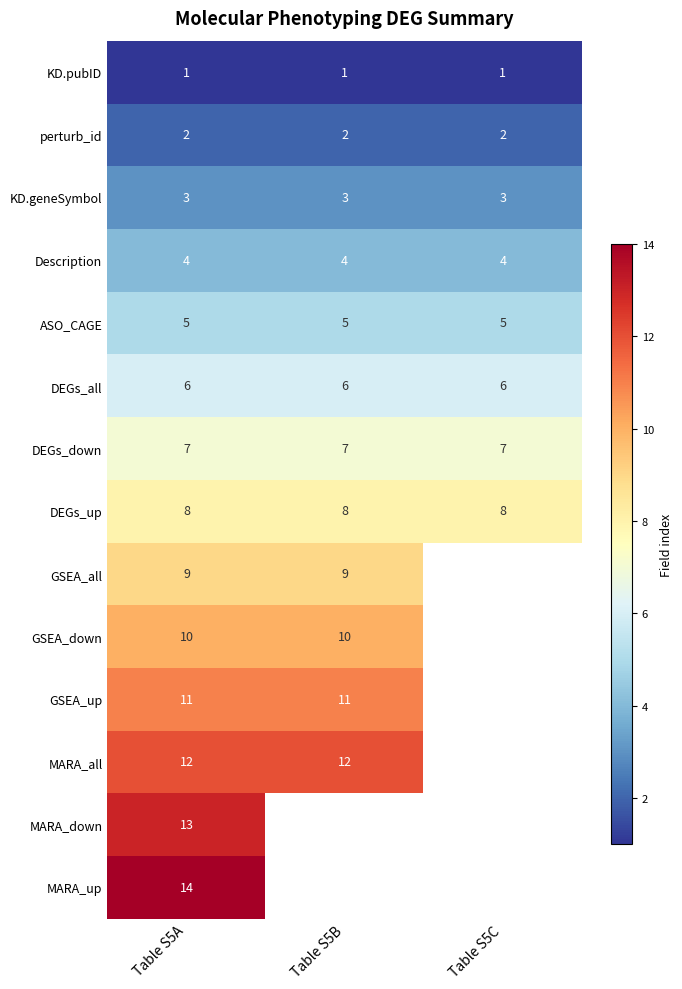

At Table S5A, list the series in order from smallest to largest.

KD.pubID, perturb_id, KD.geneSymbol, Description, ASO_CAGE, DEGs_all, DEGs_down, DEGs_up, GSEA_all, GSEA_down, GSEA_up, MARA_all, MARA_down, MARA_up